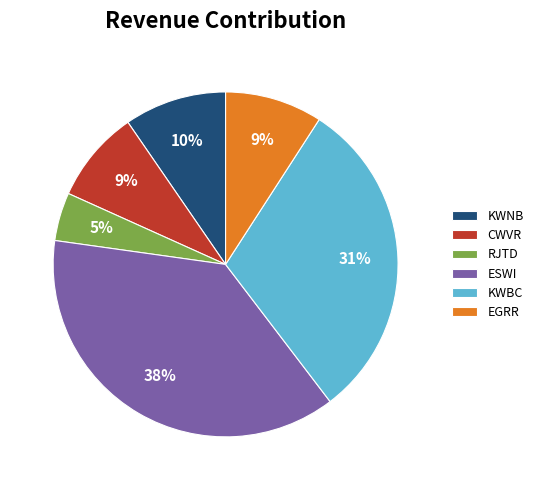

The RJTD slice represents 5% of the pie. True or false?

True